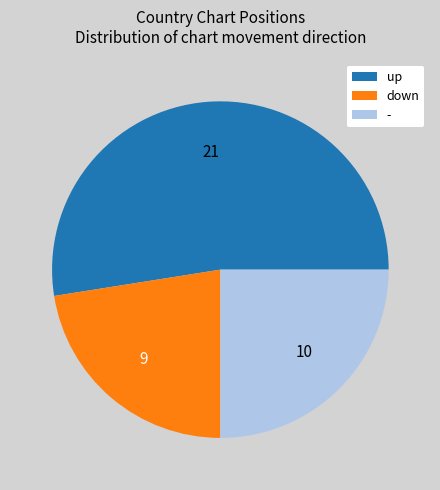

Is it true that down is 29% of the pie?

False